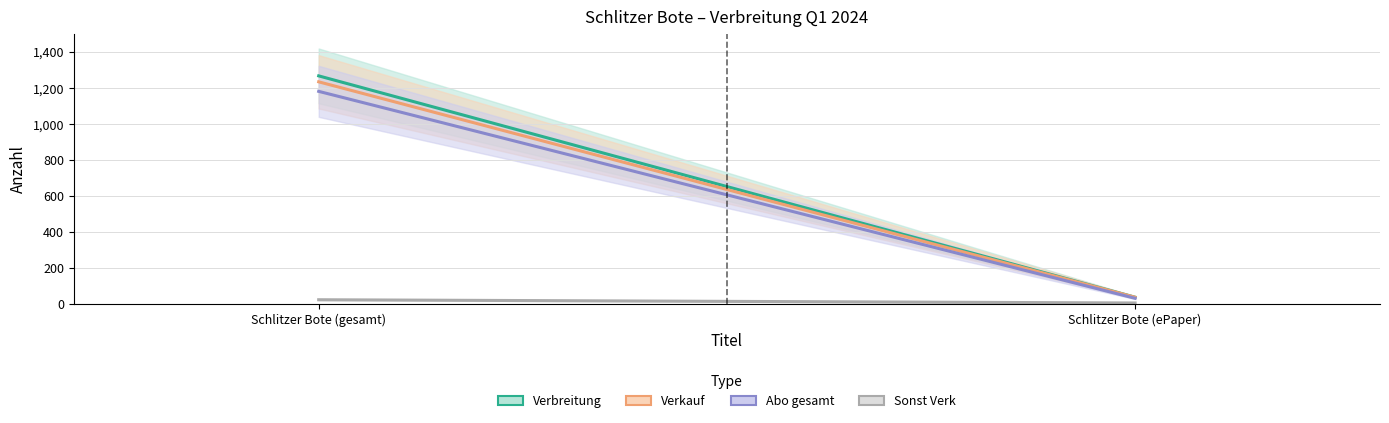

The Verbreitung series shows 1267 at Schlitzer Bote (gesamt). True or false?

True